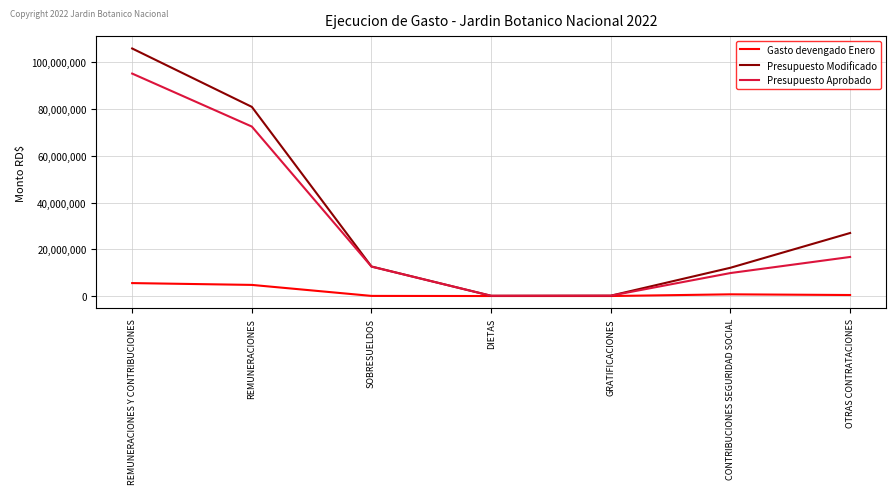

Does the chart display data point markers on the line(s)?

No